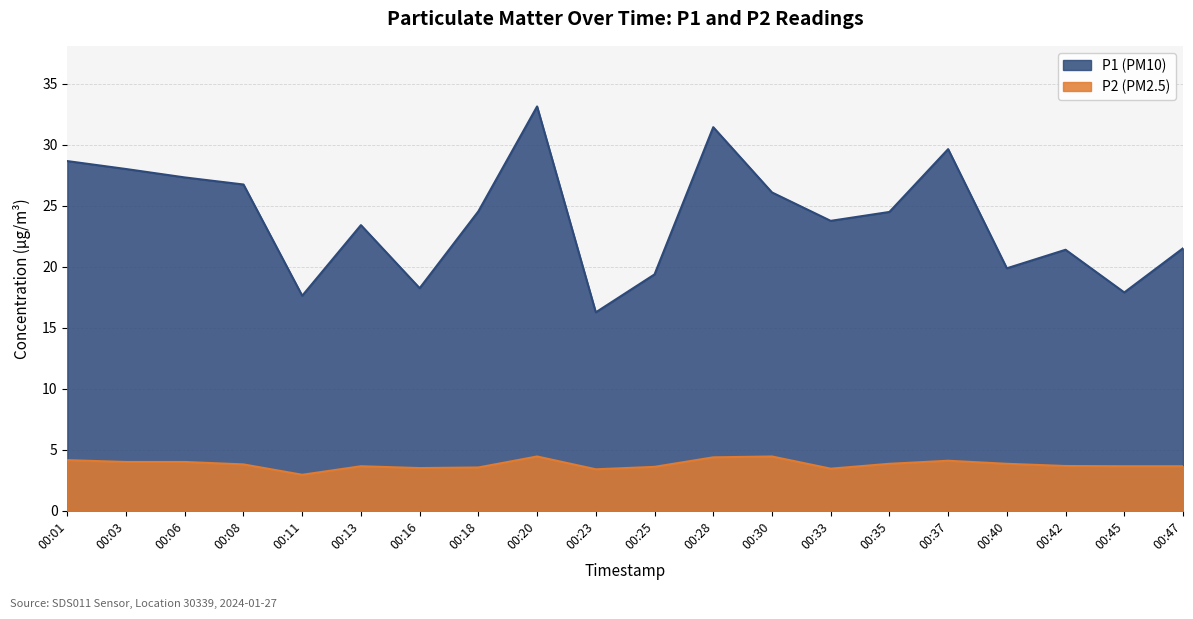

What is the minimum value for P1?

16.3